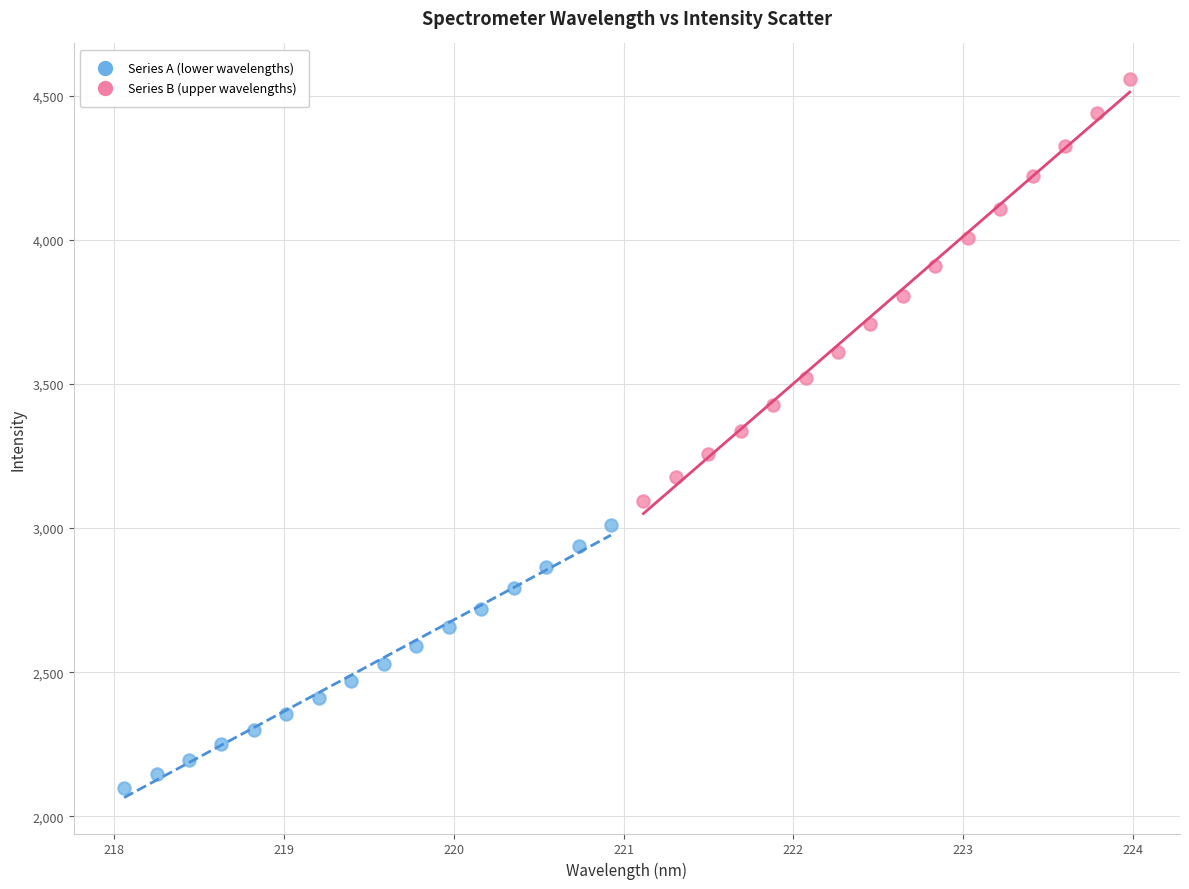

Which series has the widest spread of Y values?

Series B (upper wavelengths)